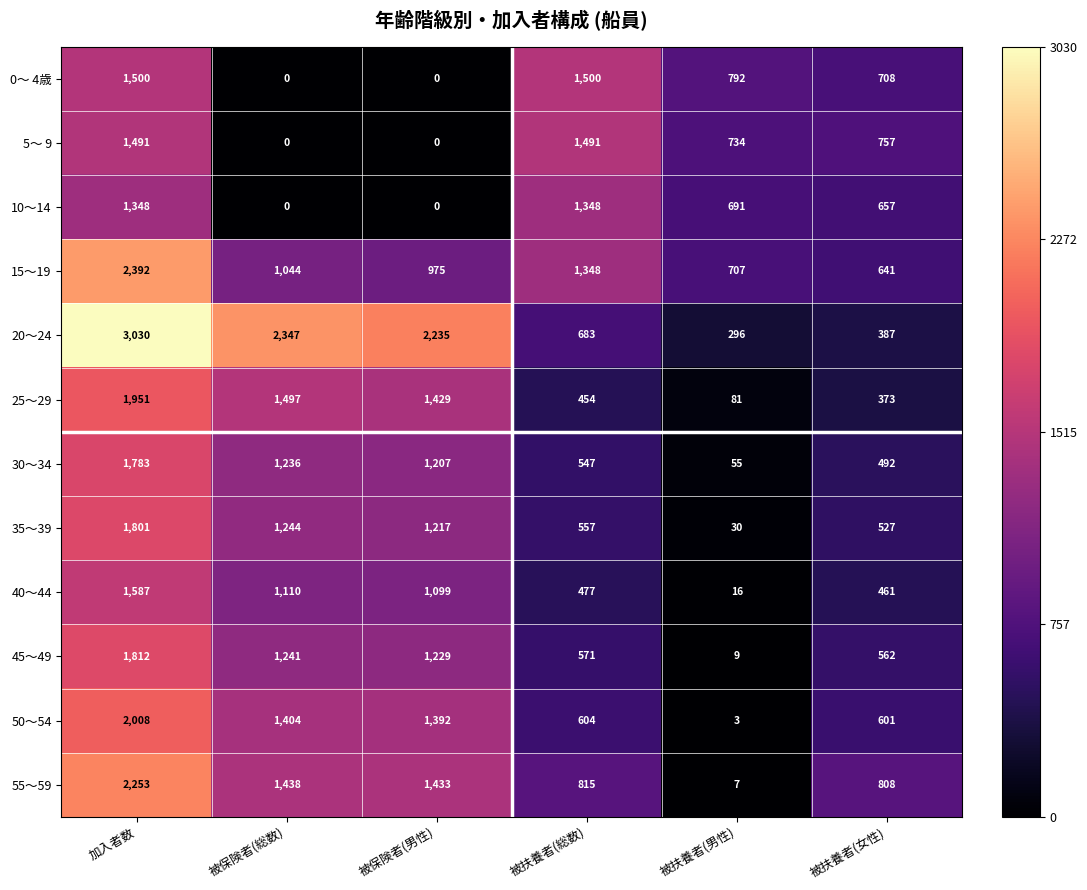

What is the maximum value shown in the chart?

3030